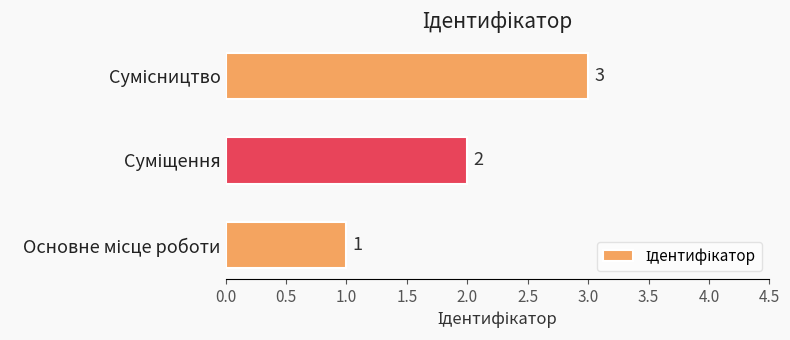

What is the sum of all values?

6